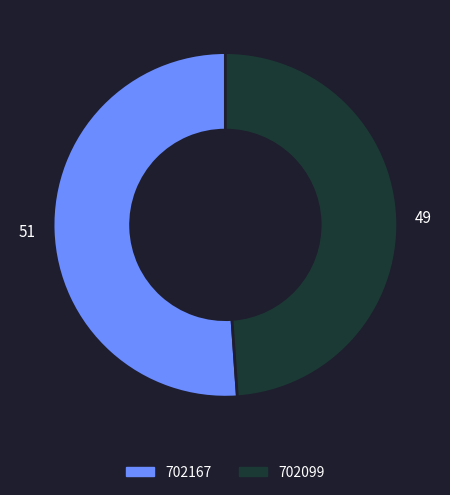

What is the majority slice?

702167